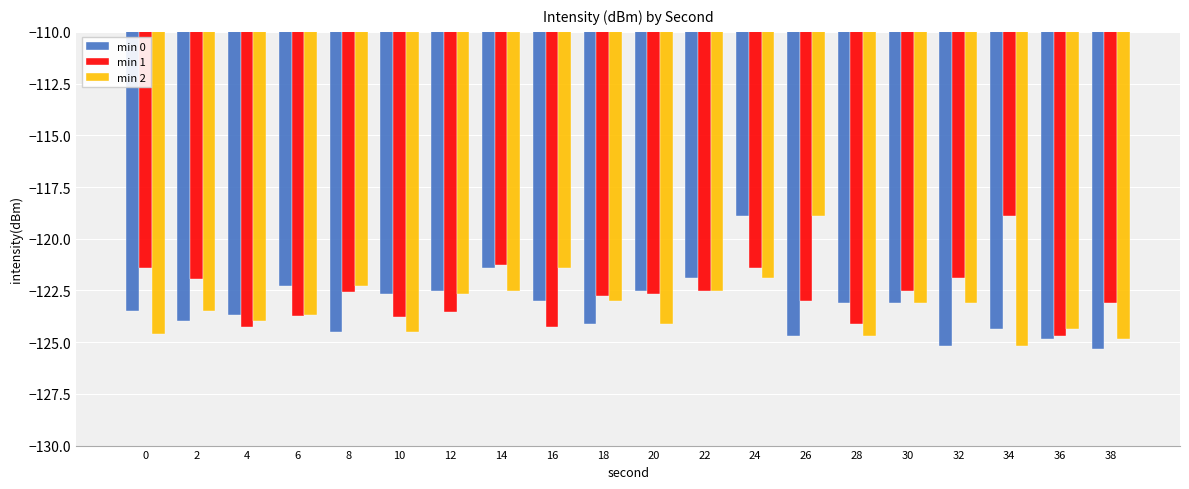

Between 10 and 16, which series saw the biggest shift?

min 2